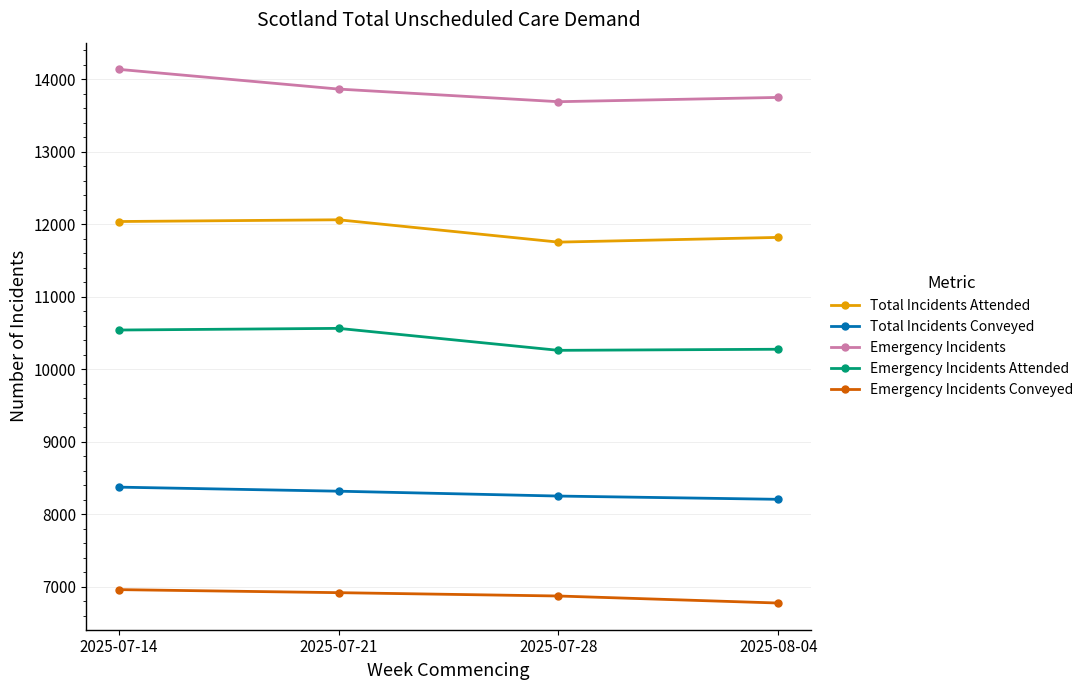

In Total Incidents Attended, how many points are lower than both neighbors (excluding endpoints)?

1